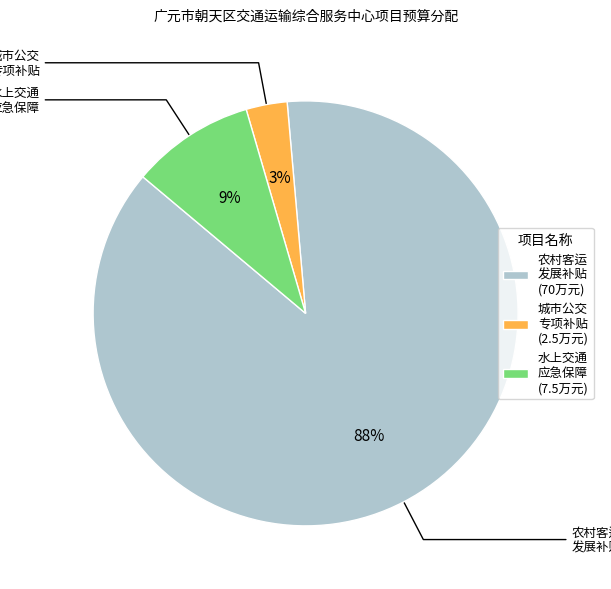

To the nearest percent, what is the difference between the 水上交通 应急保障 (7.5万元) and 城市公交 专项补贴 (2.5万元) slice percentages?

6%